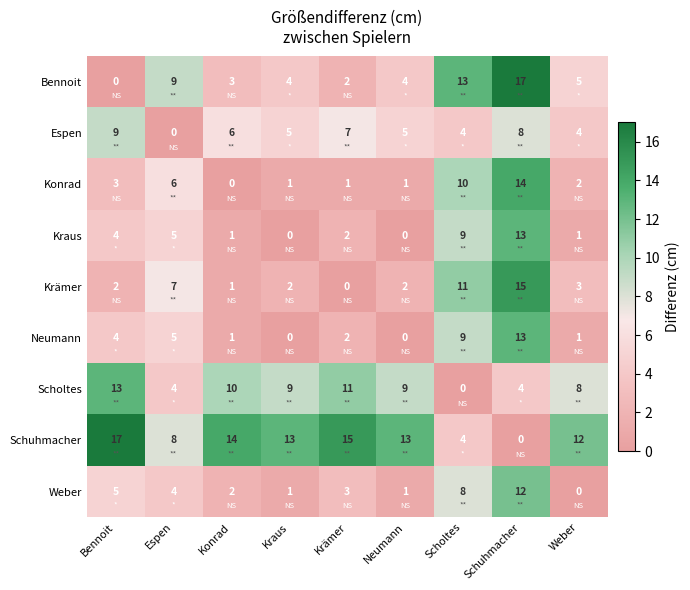

What is the difference between the highest and lowest values at Scholtes?

13